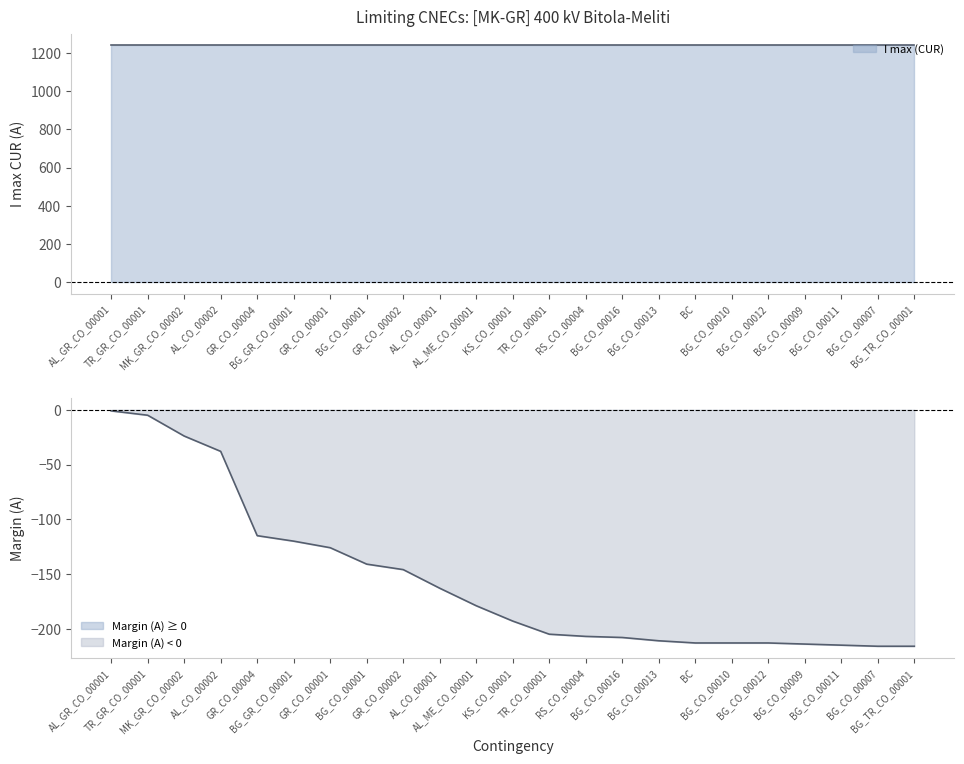

Does the chart display data point markers on the line(s)?

No